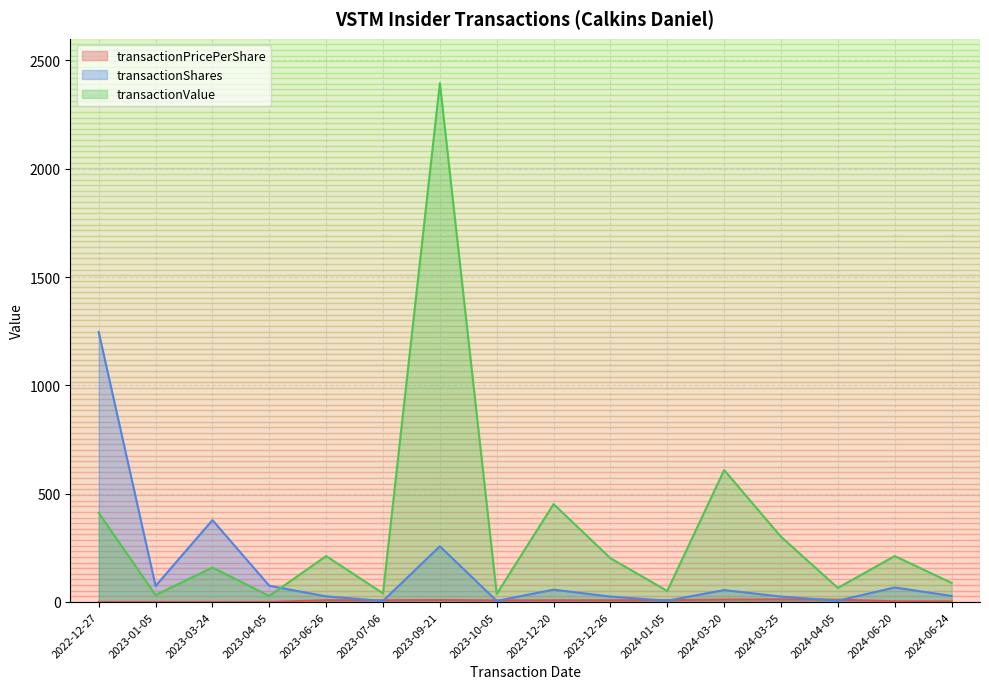

What position from the right is 2023-07-06?

11